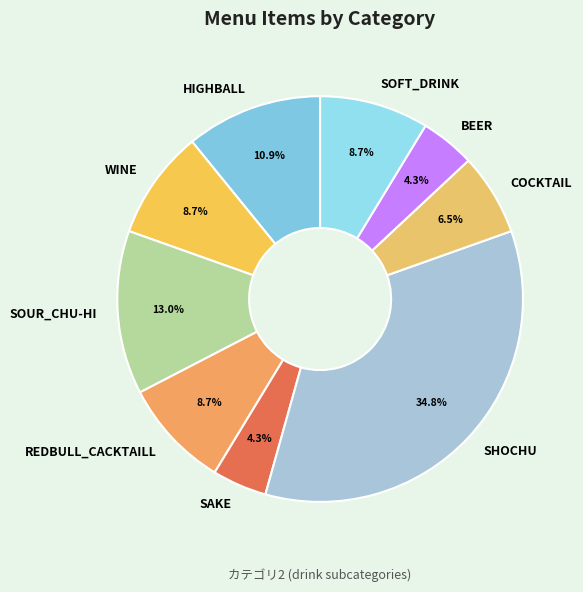

Count the number of slices in the pie.

9